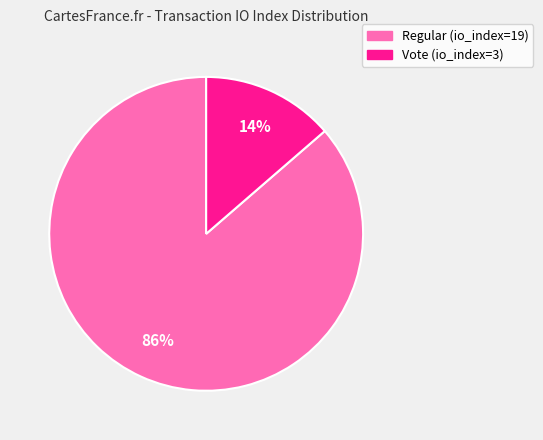

To the nearest percent, what percentage of the pie is Vote (io_index=3)?

14%